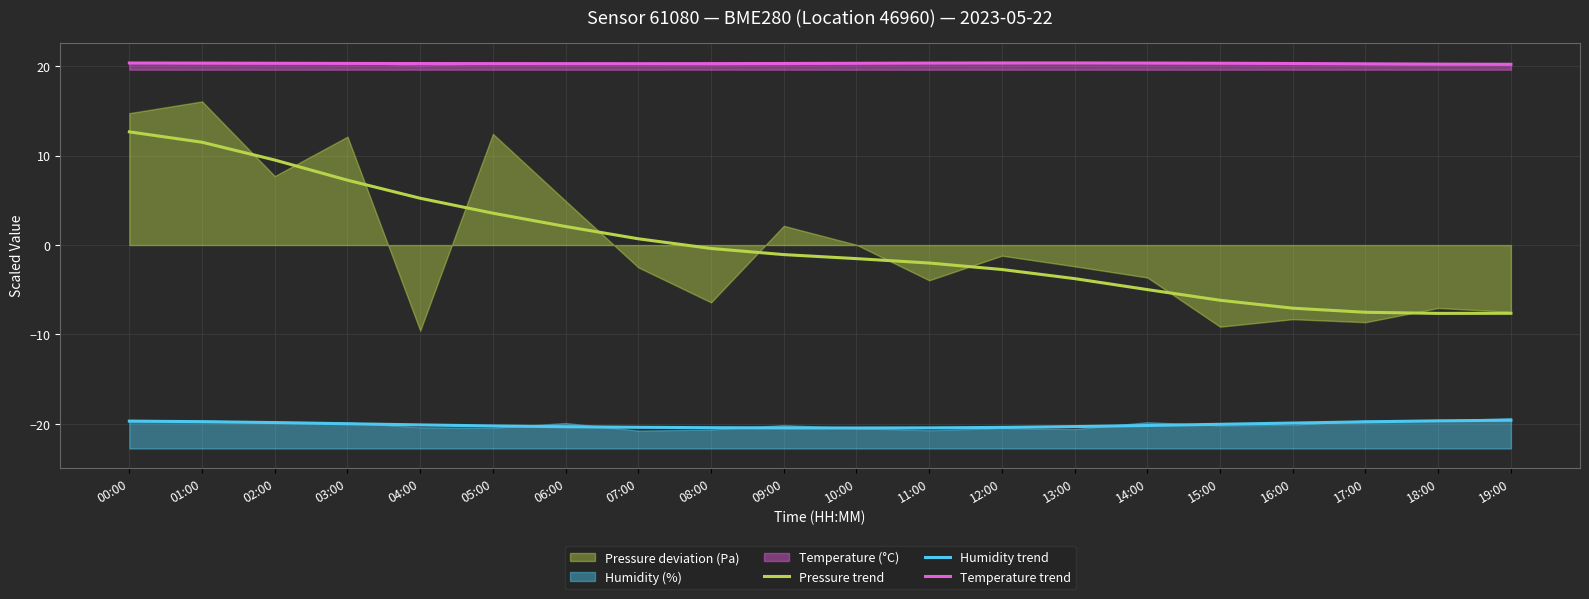

The value of Pressure trend at 05:00 is 5.5. True or false?

False